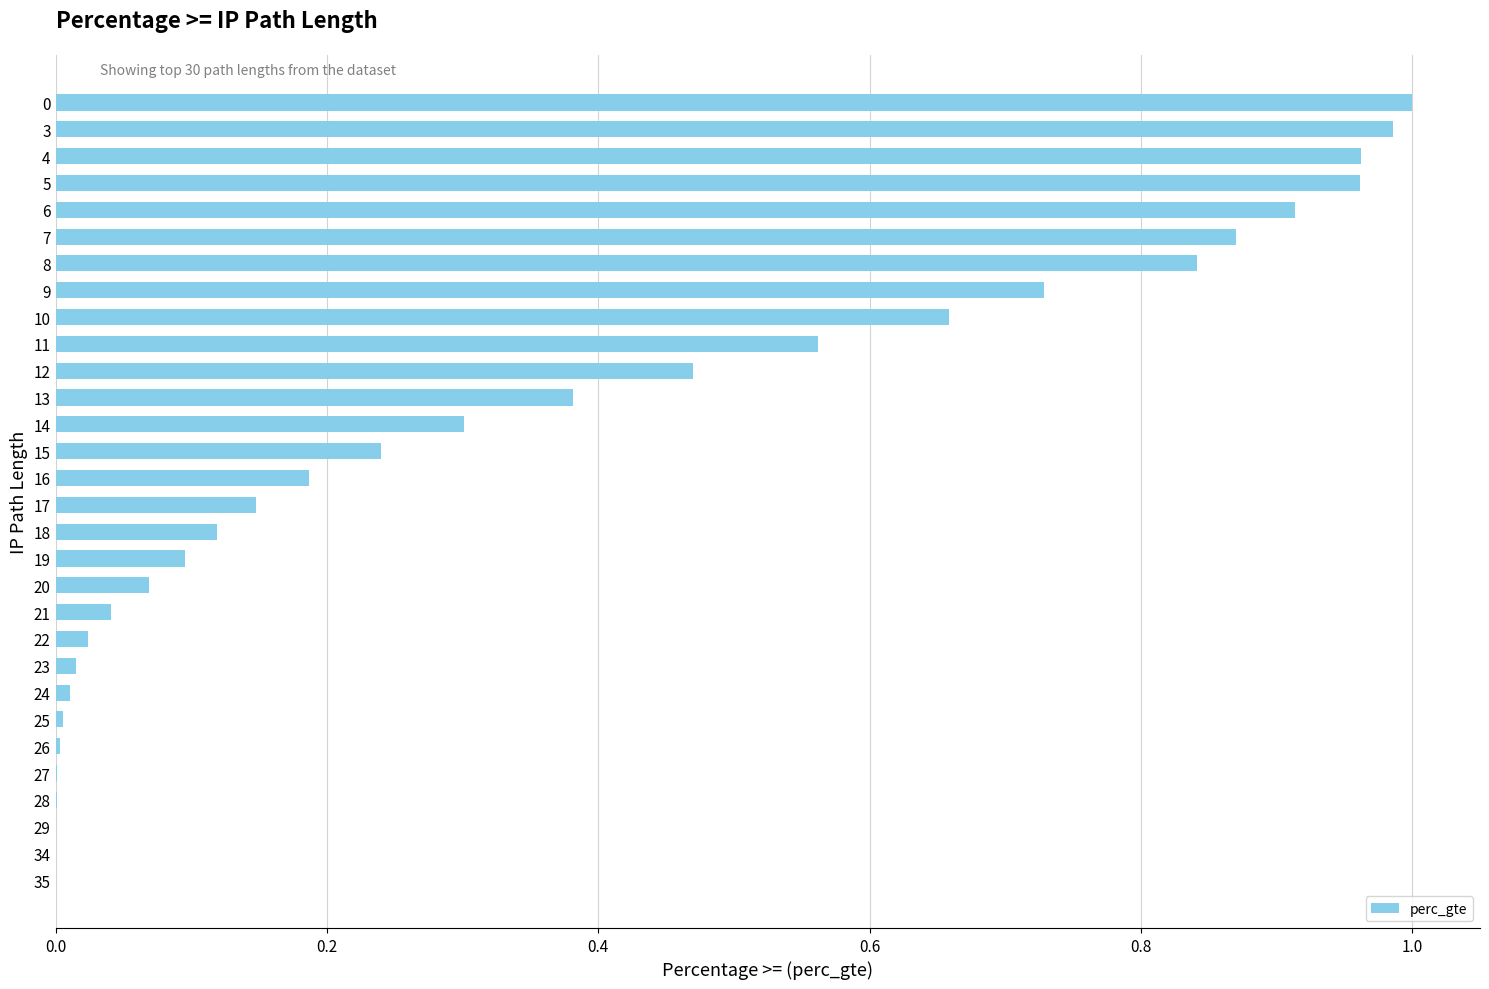

The value at 7 is 0.4. True or false?

False